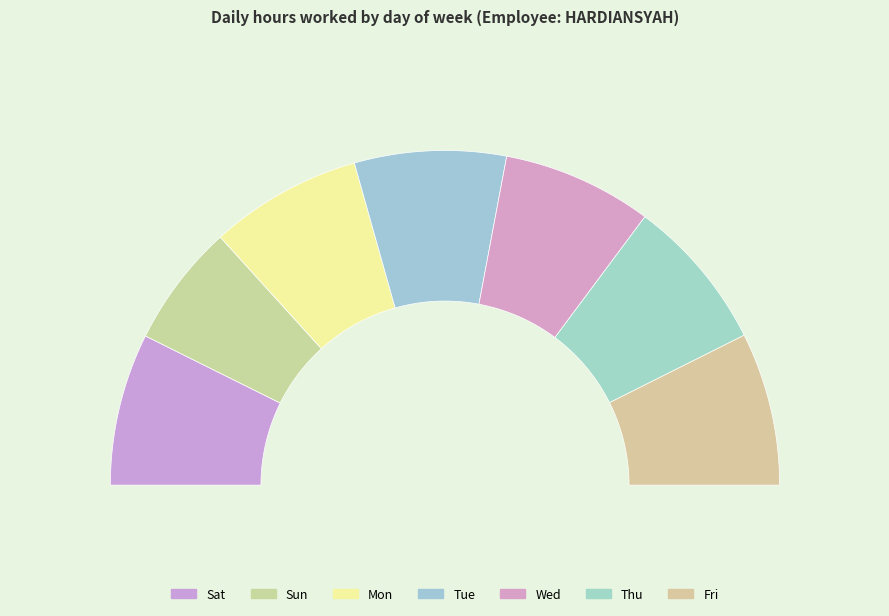

What is the smallest slice in the pie chart?

Sun